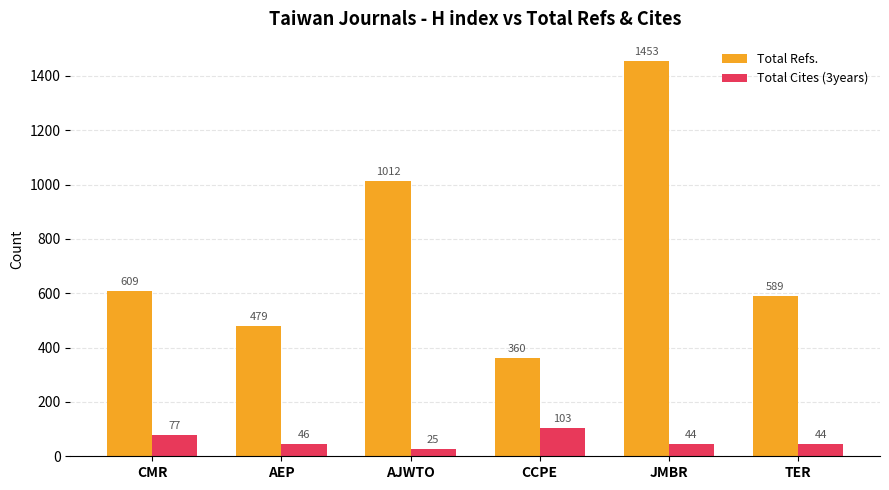

Reading right to left, extract all data points from this chart.

Total Refs.: TER=589	JMBR=1453	CCPE=360	AJWTO=1012	AEP=479	CMR=609
Total Cites (3years): TER=44	JMBR=44	CCPE=103	AJWTO=25	AEP=46	CMR=77